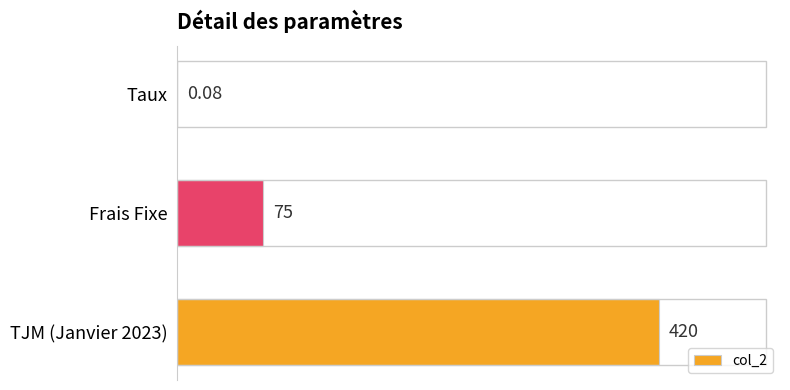

Where is the data nearest to the value 210?

Frais Fixe